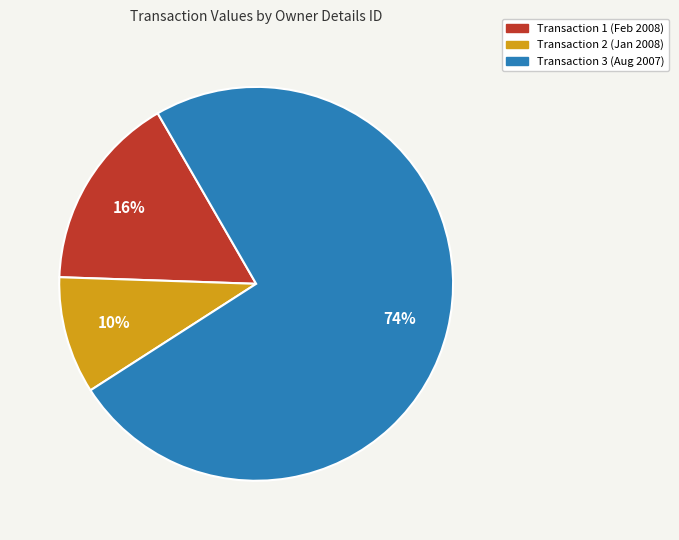

Is there a majority slice in this chart?

Yes